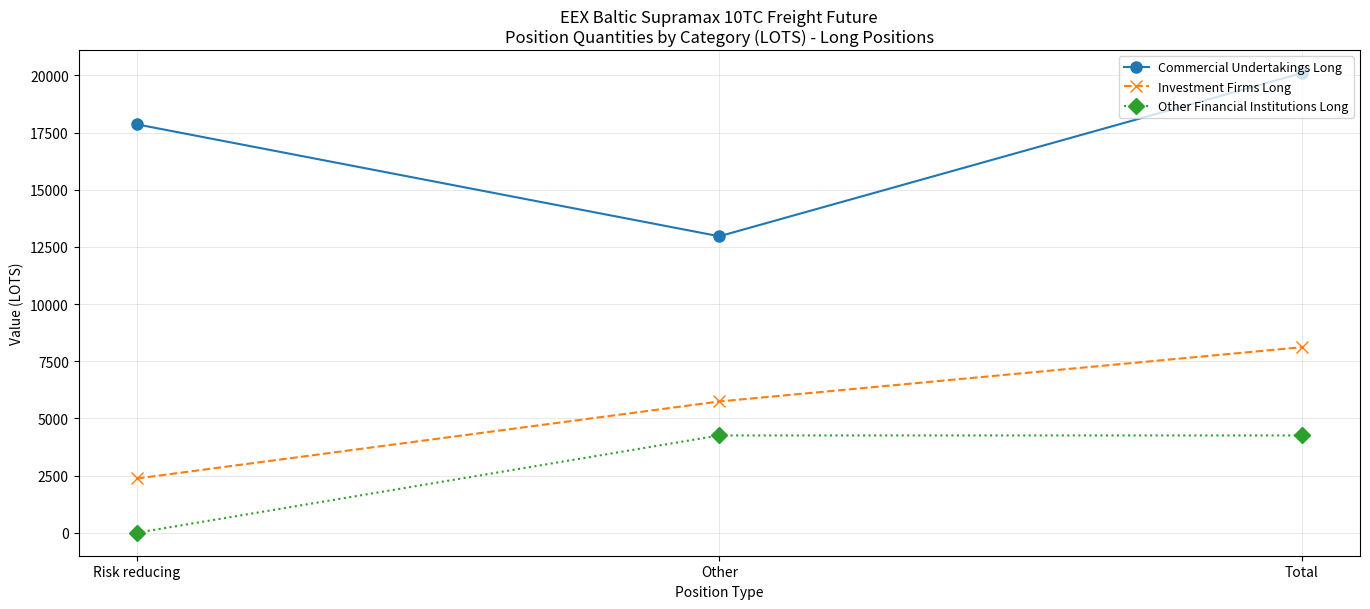

The value of Investment Firms Long at Other is 5742.0. True or false?

True